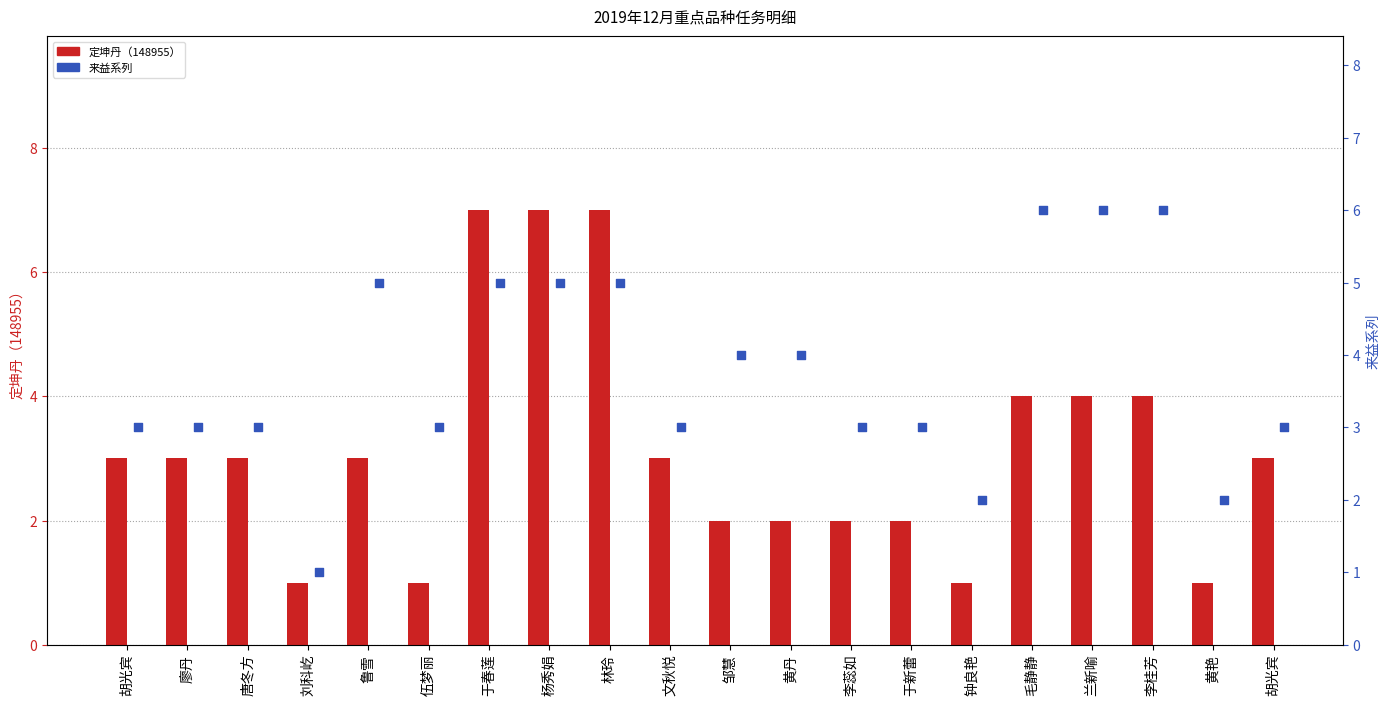

Which series has the widest spread of Y values?

定坤丹（148955）